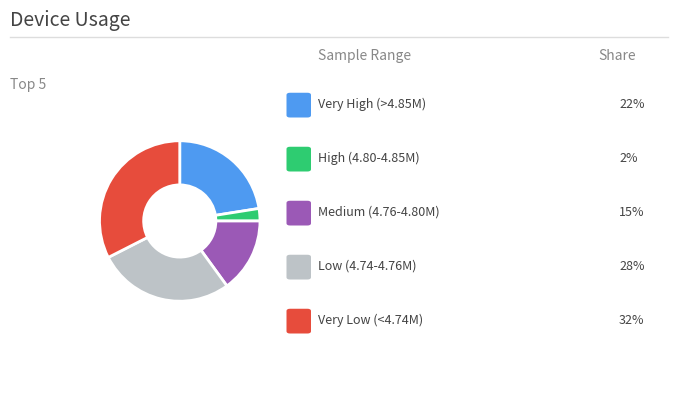

Is there any slice that represents more than half of the pie?

No